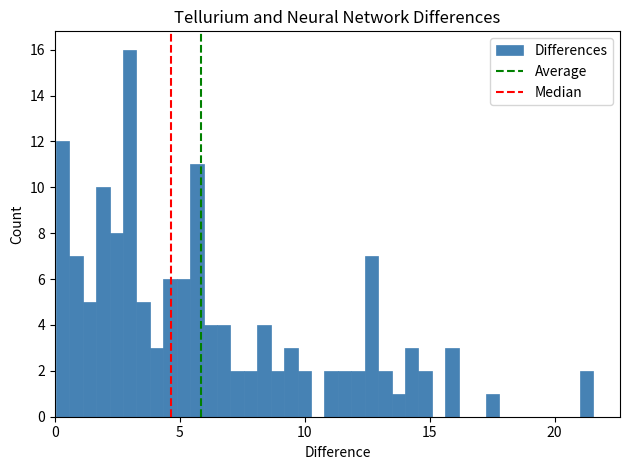

Read against the x-axis, roughly where is the centre of the tallest bar?

3.0